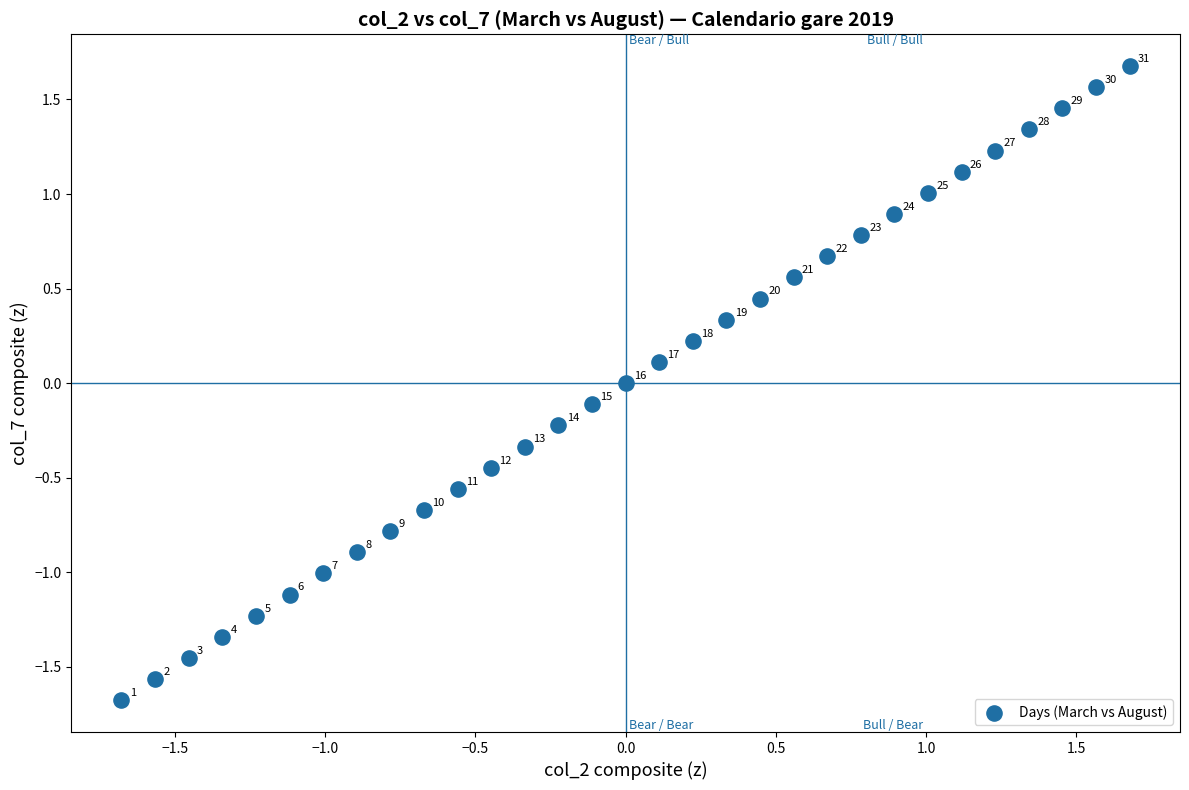

What is the range of X values (max minus min)?

3.4